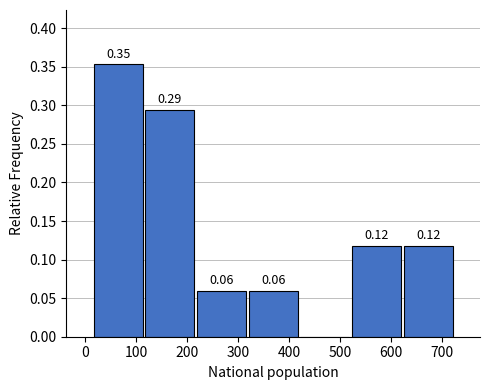

Over which range of the x-axis is the bar tallest?

10 to 120